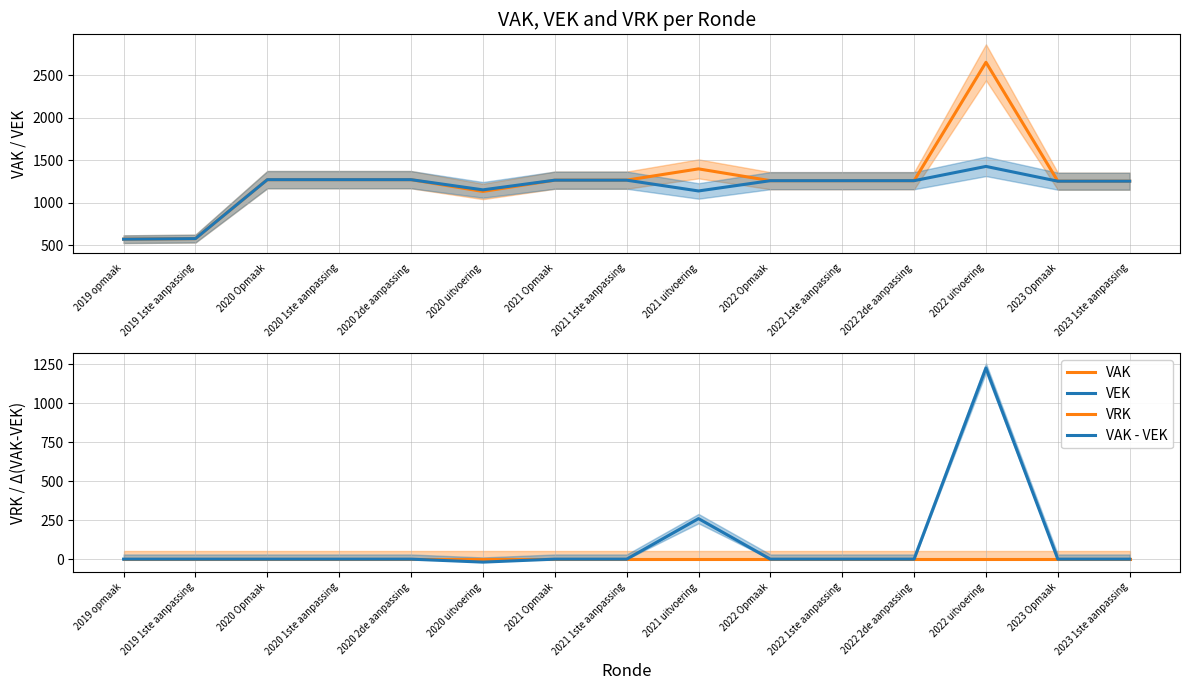

List the series in order of their peak value, lowest first.

VRK, VAK - VEK, VEK, VAK